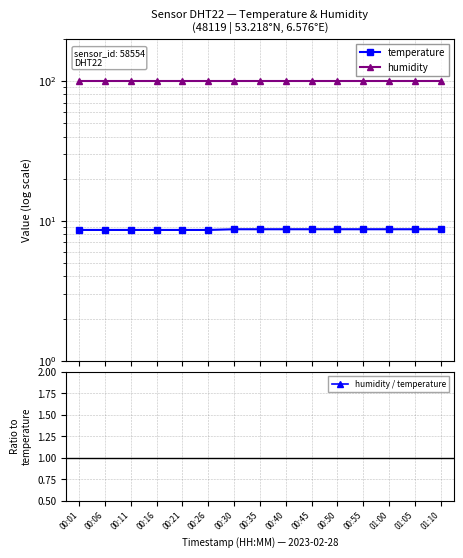

The humidity / temperature series shows 11.5 at 00:50. True or false?

True